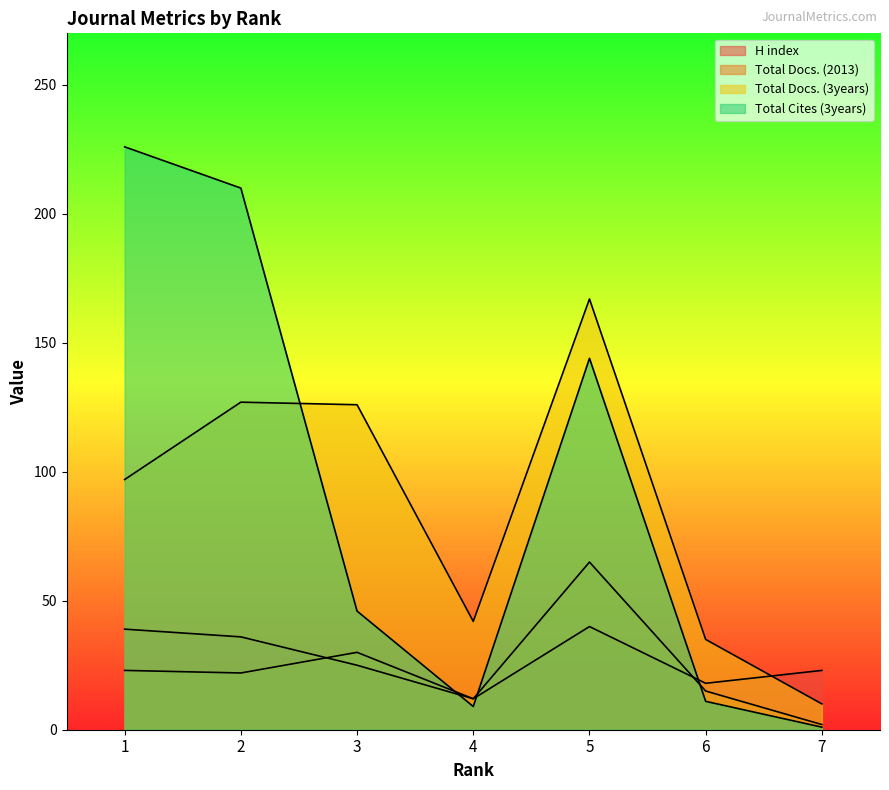

Rank the series by their maximum value, from highest to lowest.

Total Cites (3years), Total Docs. (3years), Total Docs. (2013), H index